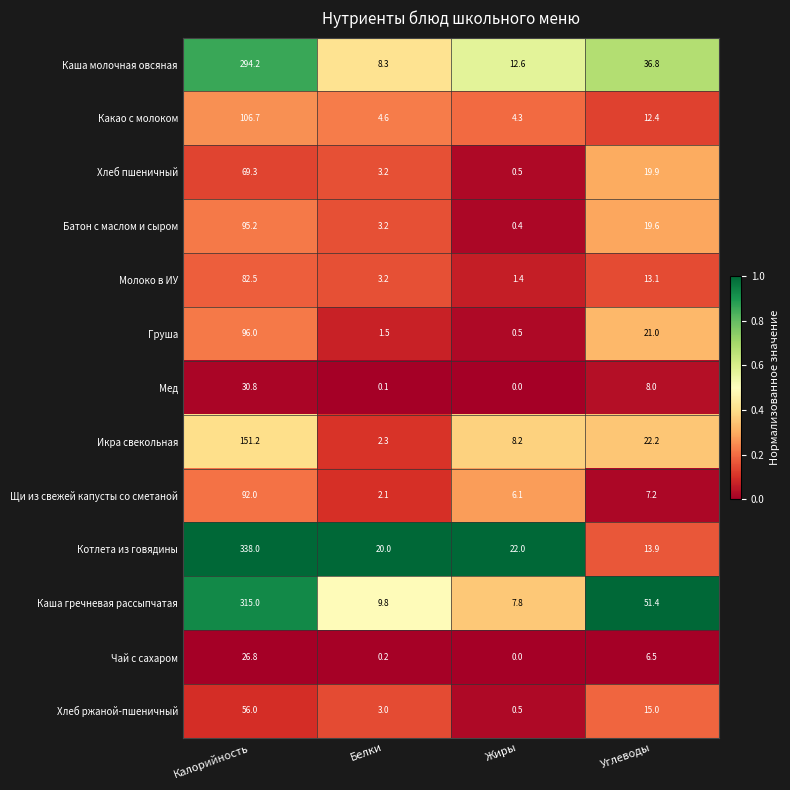

The value of Чай с сахаром at Калорийность is 26.8. True or false?

True